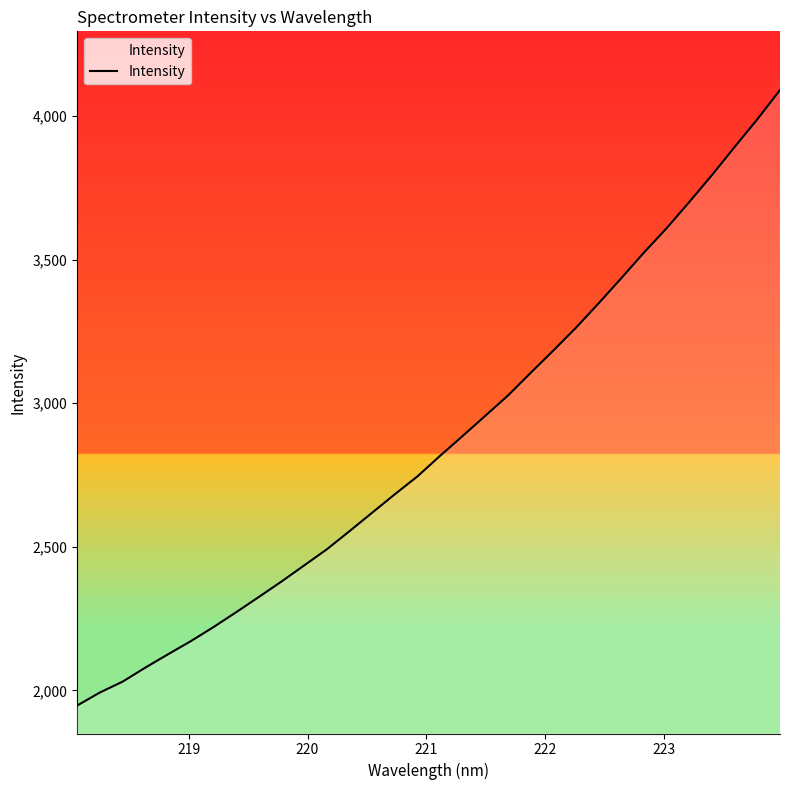

What is the difference between the maximum and minimum values?

2143.6